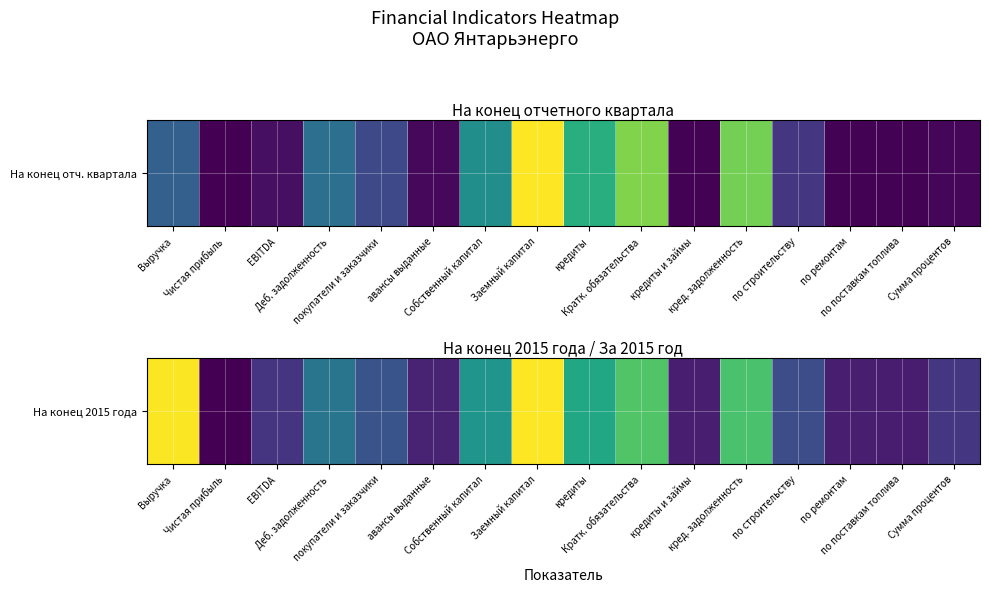

Reading left to right, transcribe all the data shown in this chart.

Выручка=4399.5	Чистая прибыль=-382.2	EBITDA=334.1	Деб. задолженность=1483.1	покупатели и заказчики=861.0	авансы выданные=72.0	Собственный капитал=2135.9	Заемный капитал=4434.0	кредиты=2502.0	Кратк. обязательства=3123.6	кредиты и займы=15.1	кред. задолженность=3053.3	по строительству=764.3	по ремонтам=23.7	по поставкам топлива=8.4	Сумма процентов=373.3